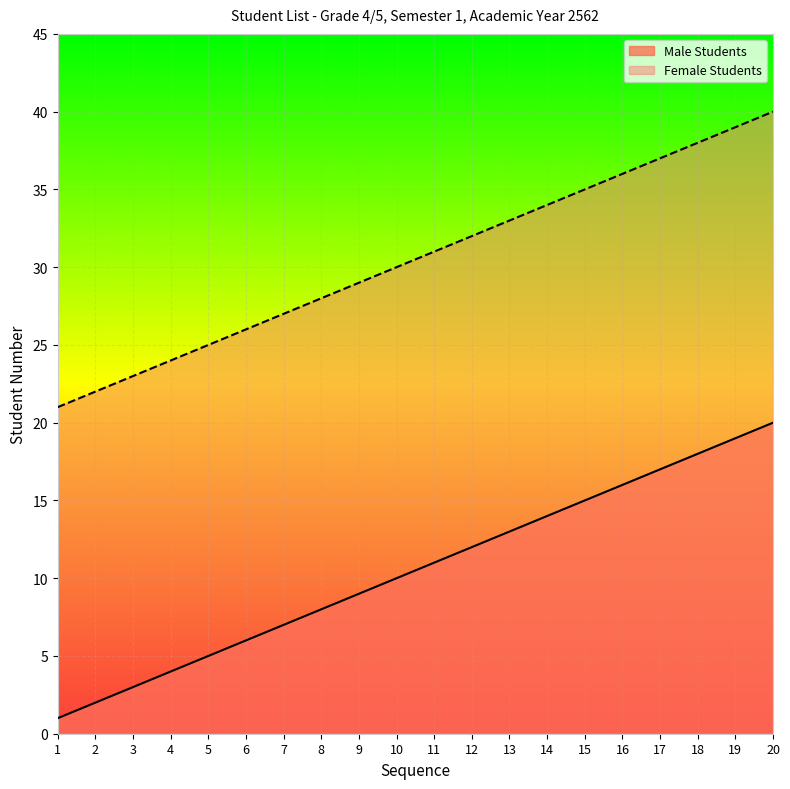

How many data points in Female Students are less than 31?

10